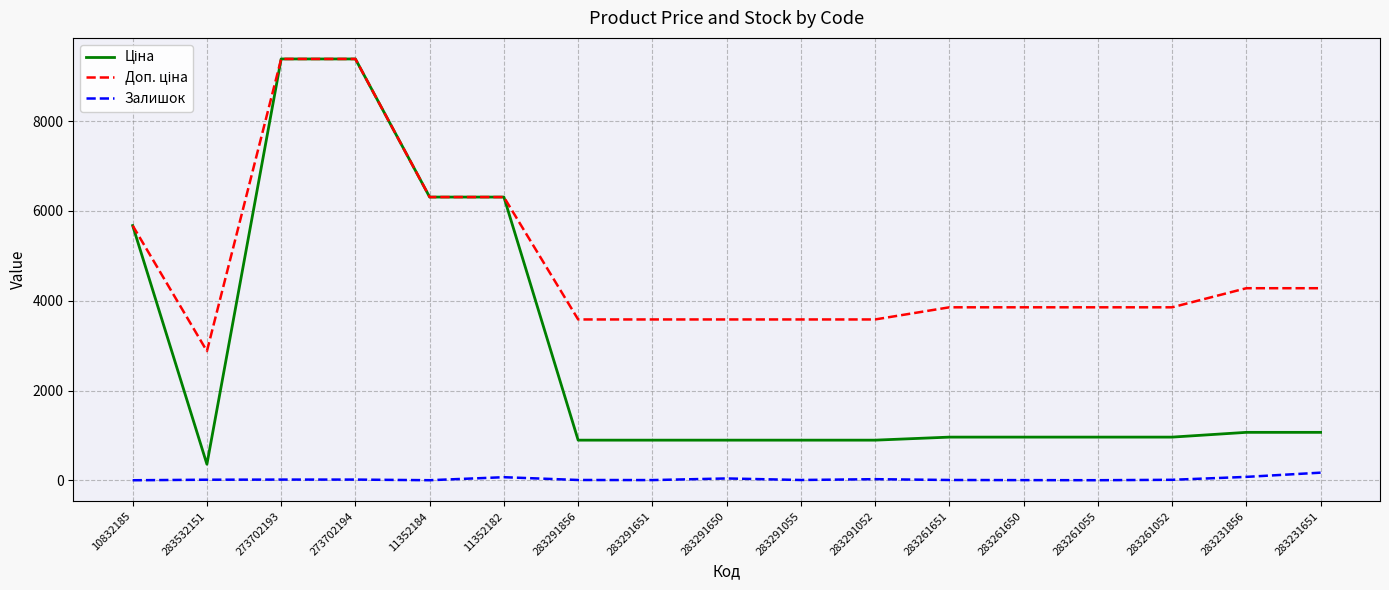

In Залишок, how many points are lower than both neighbors (excluding endpoints)?

4